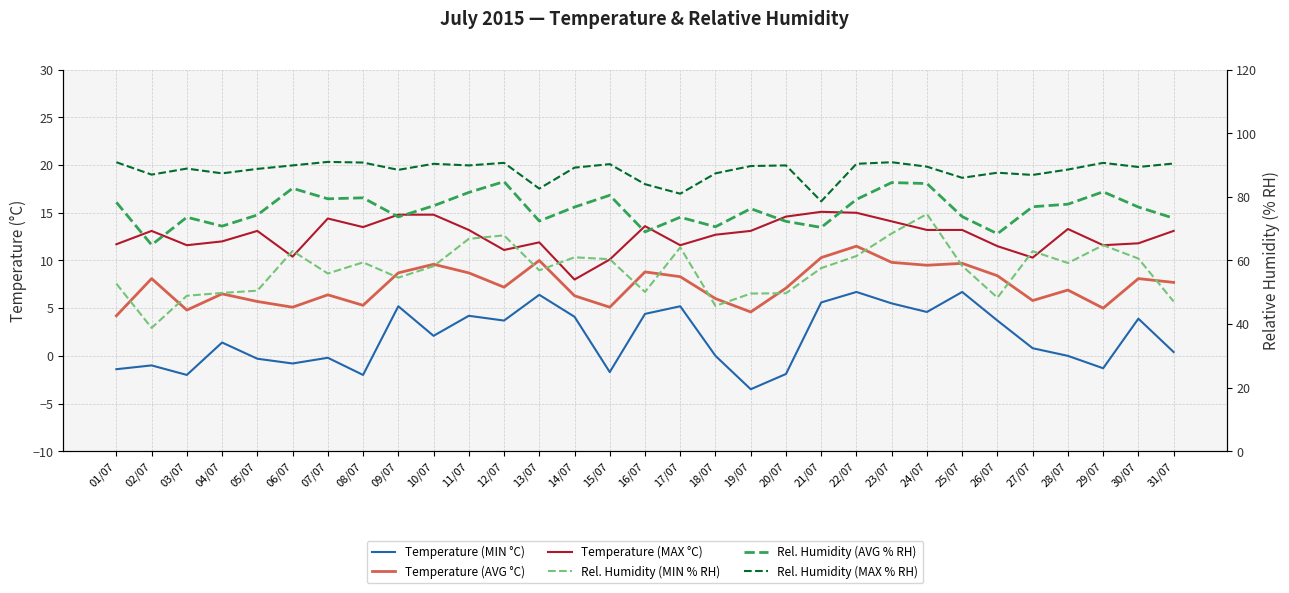

What is the value of the Rel. Humidity (MIN % RH) point at the 9th from the left?

54.6